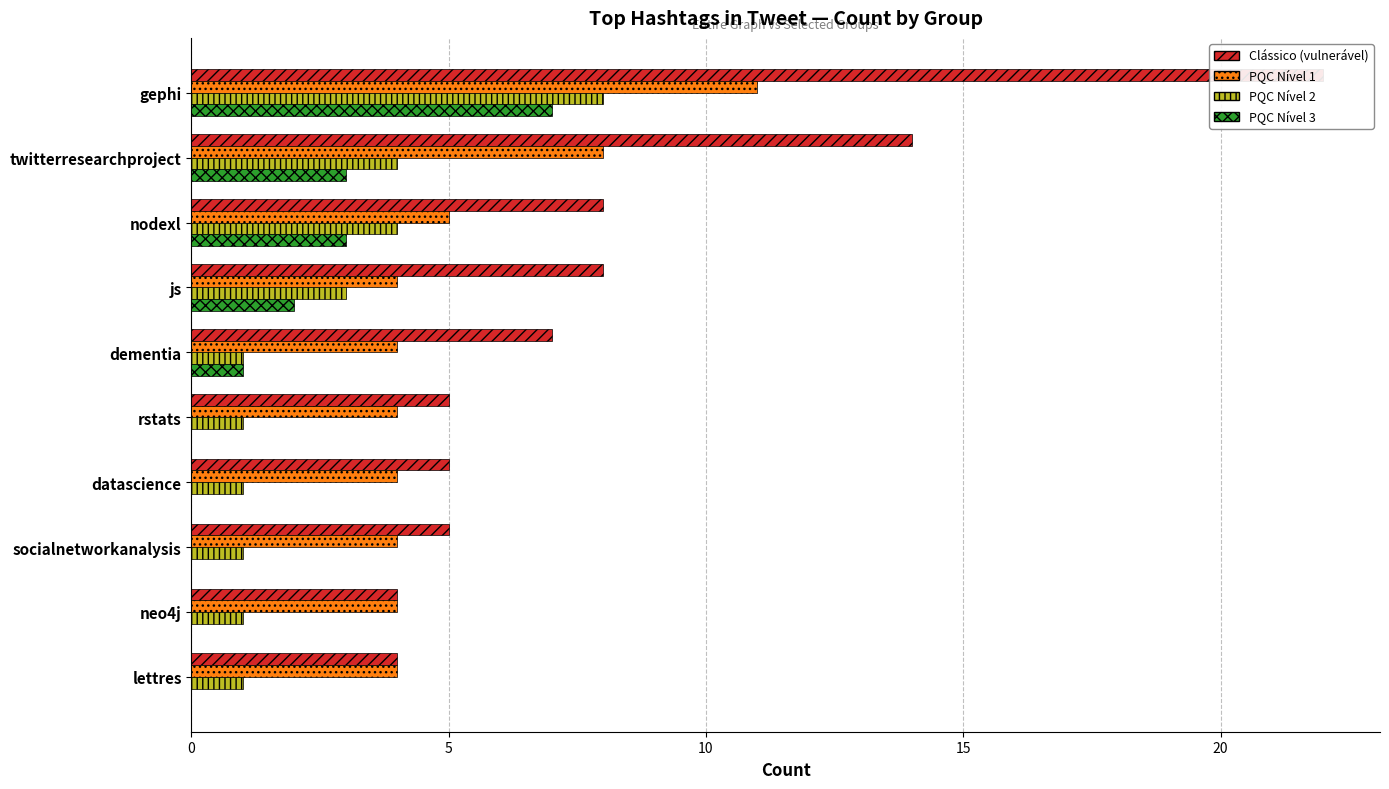

How many bars are there in each group?

4